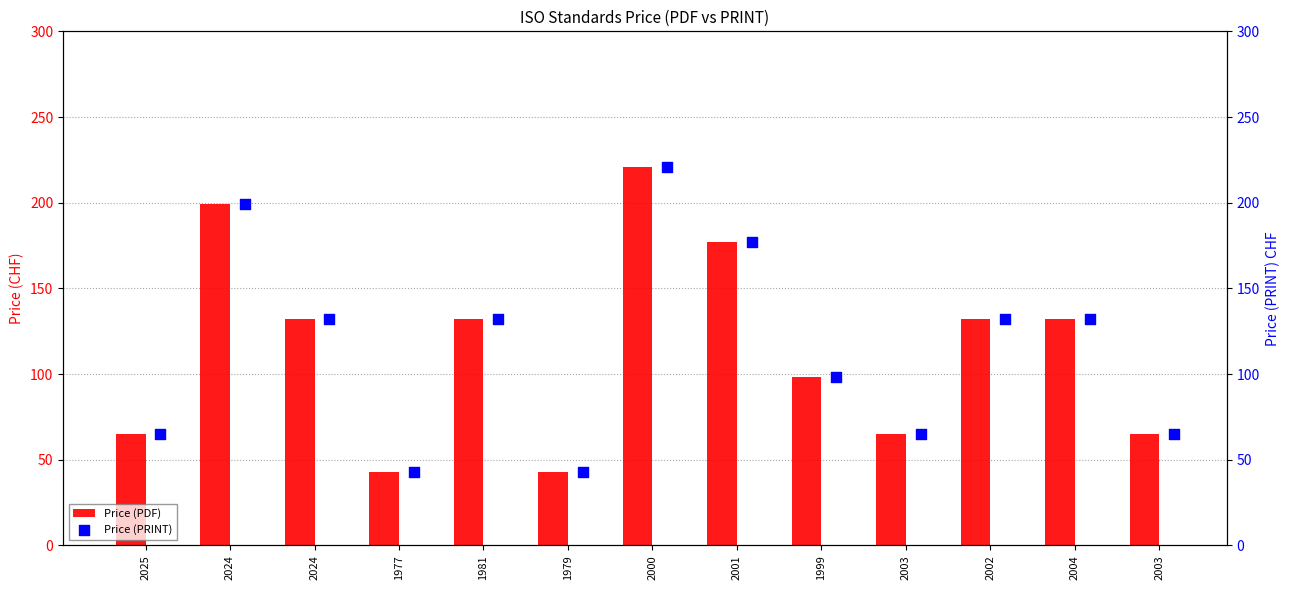

At which category is the sum across all series the highest?

2000